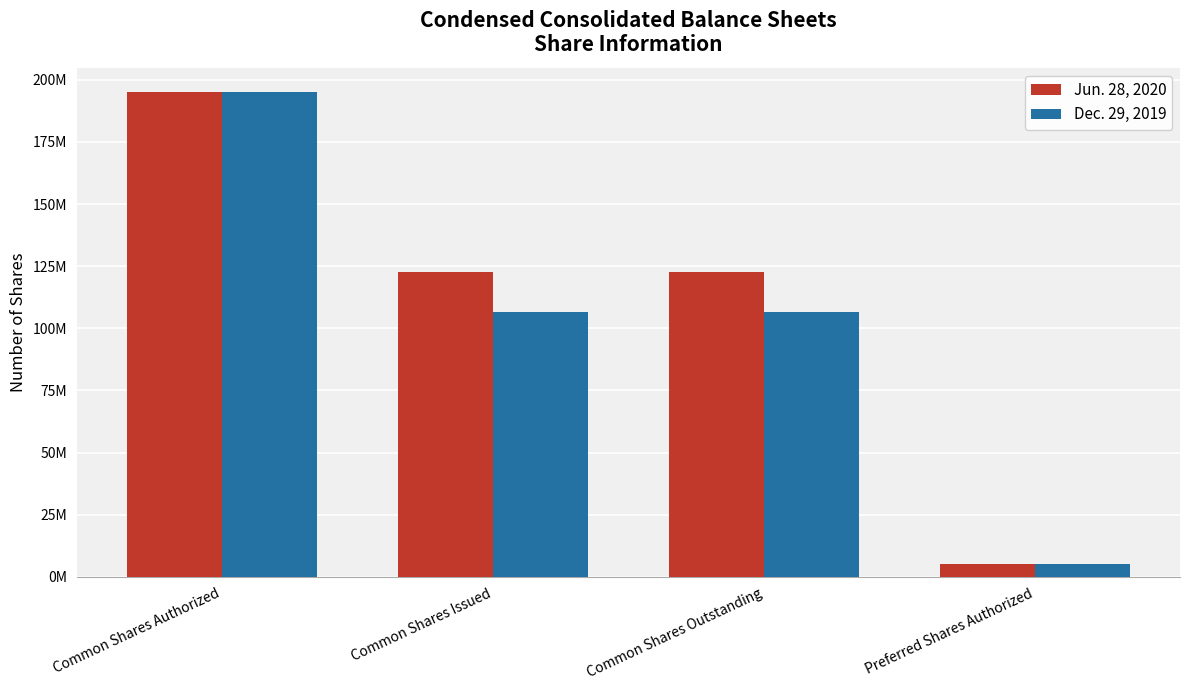

Reading left to right, extract all data points from this chart.

Jun. 28, 2020: Common Shares Authorized=195000000	Common Shares Issued=122510125	Common Shares Outstanding=122510125	Preferred Shares Authorized=5000000
Dec. 29, 2019: Common Shares Authorized=195000000	Common Shares Issued=106635508	Common Shares Outstanding=106635508	Preferred Shares Authorized=5000000